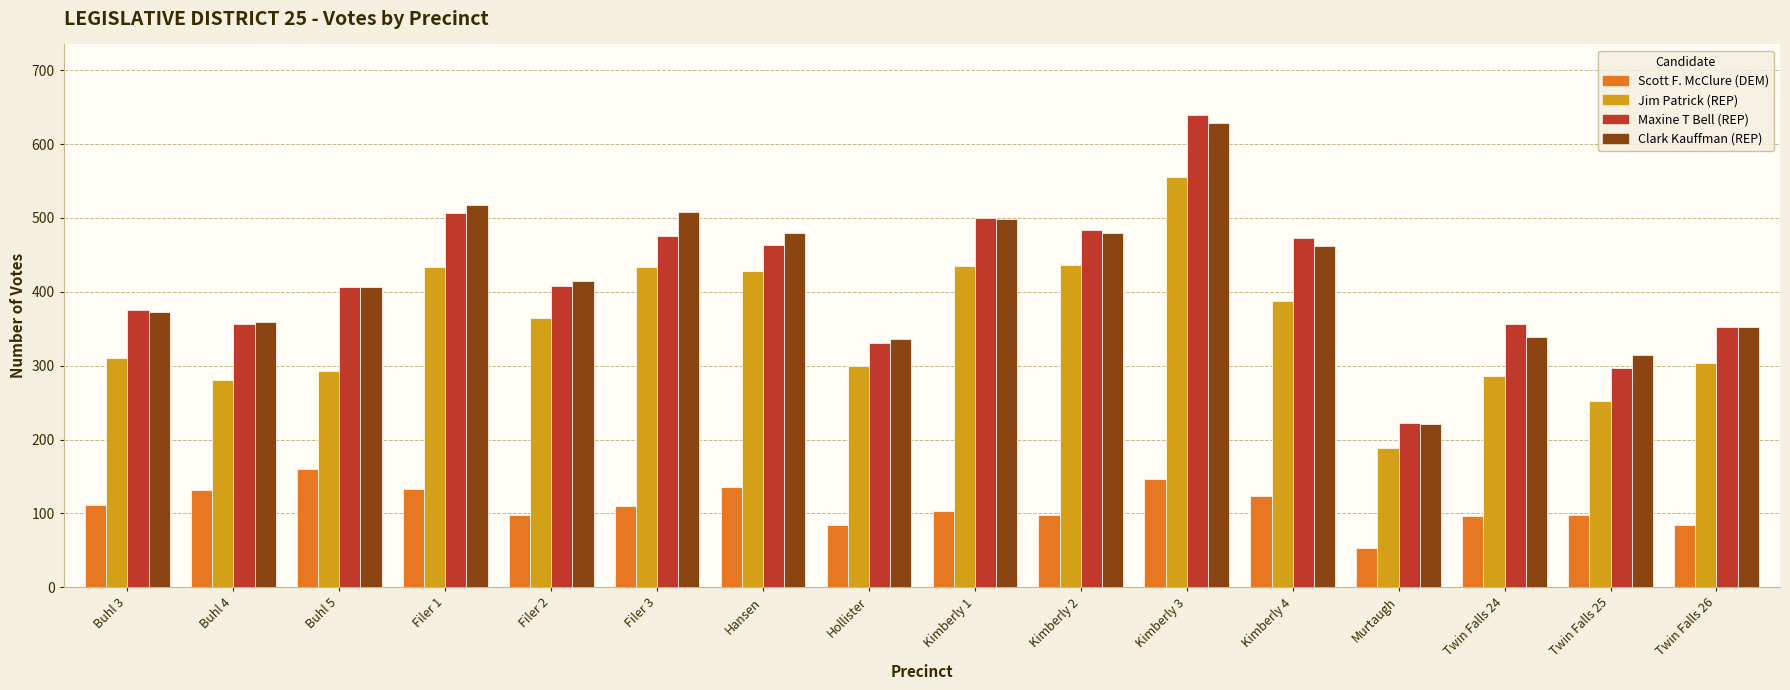

Which series has the widest spread of values?

Maxine T Bell (REP)